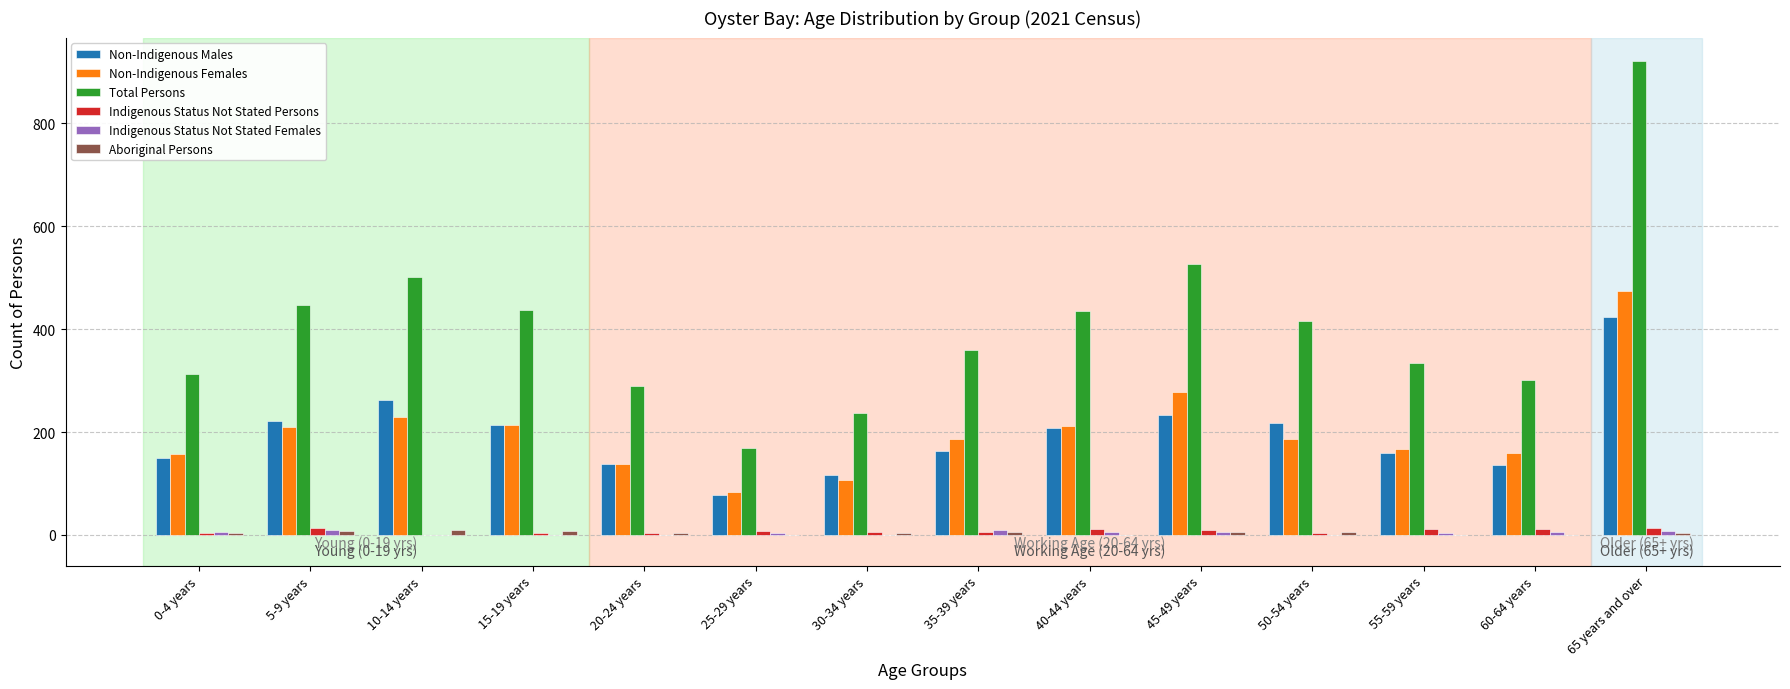

At which category is the sum across all series the highest?

65 years and over